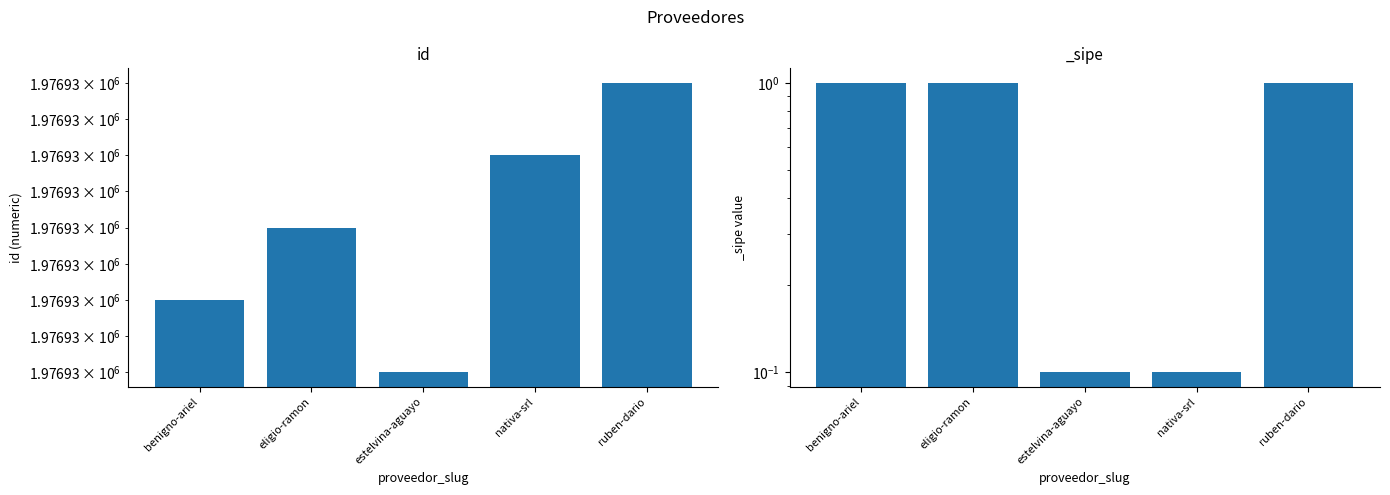

At which label does the data first exceed 1976929?

nativa-srl